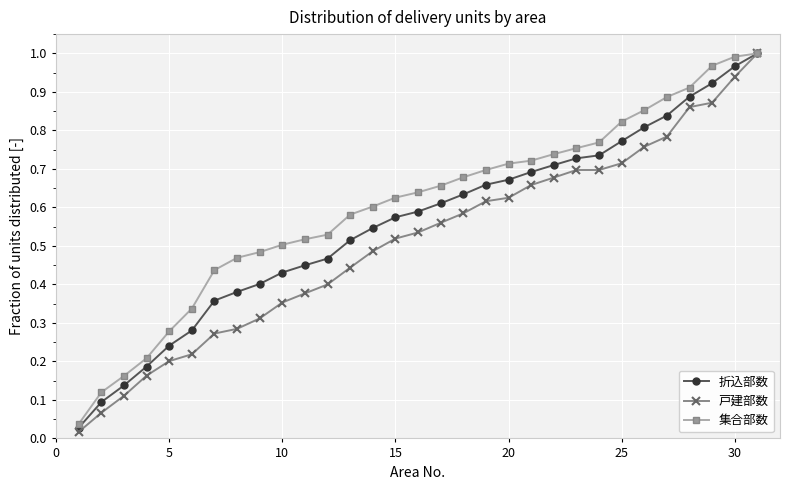

Rank the series by their average value, from lowest to highest.

戸建部数, 折込部数, 集合部数